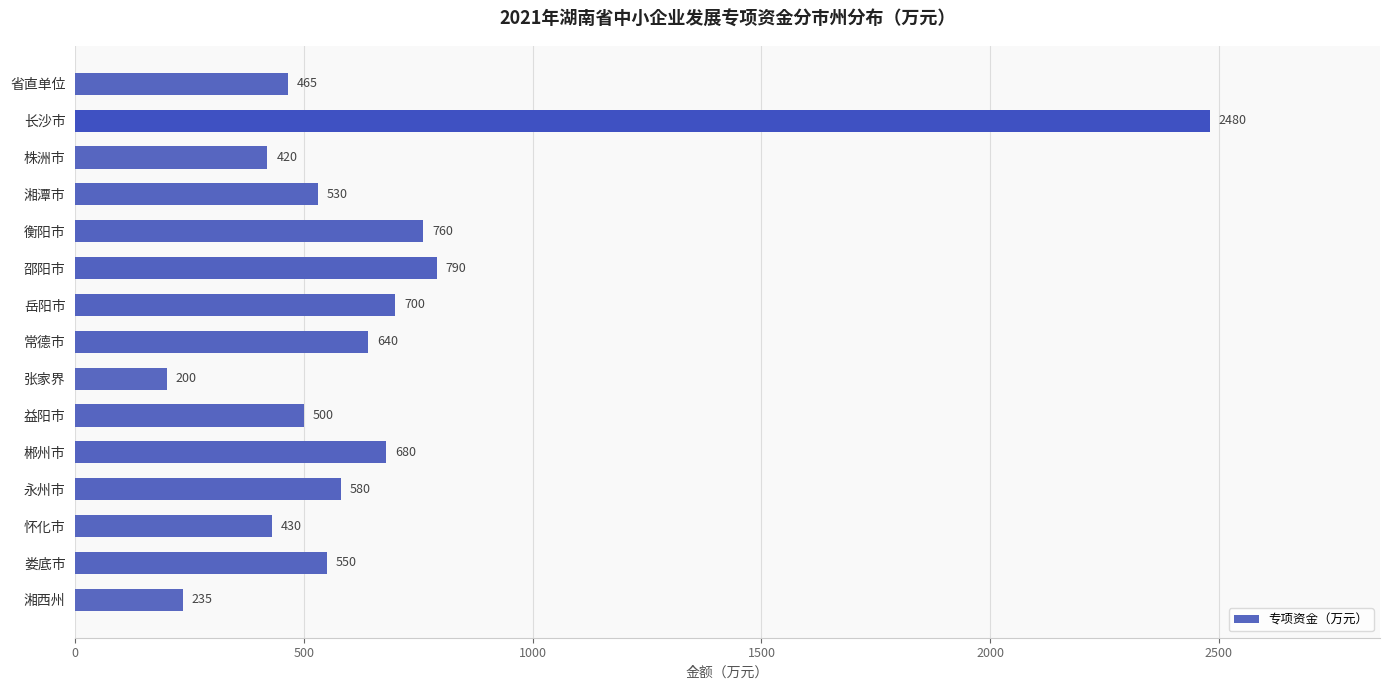

What is the approximate value at 邵阳市?

790